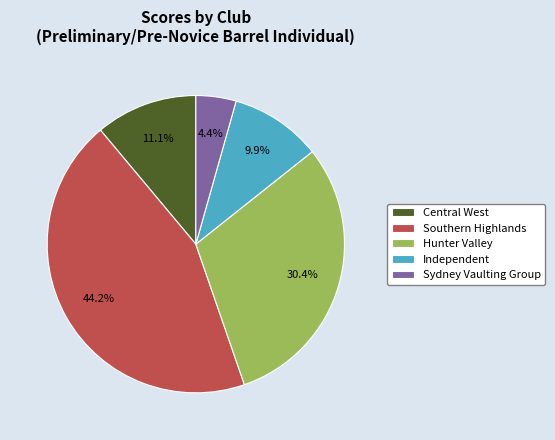

Which slice is the smallest?

Sydney Vaulting Group